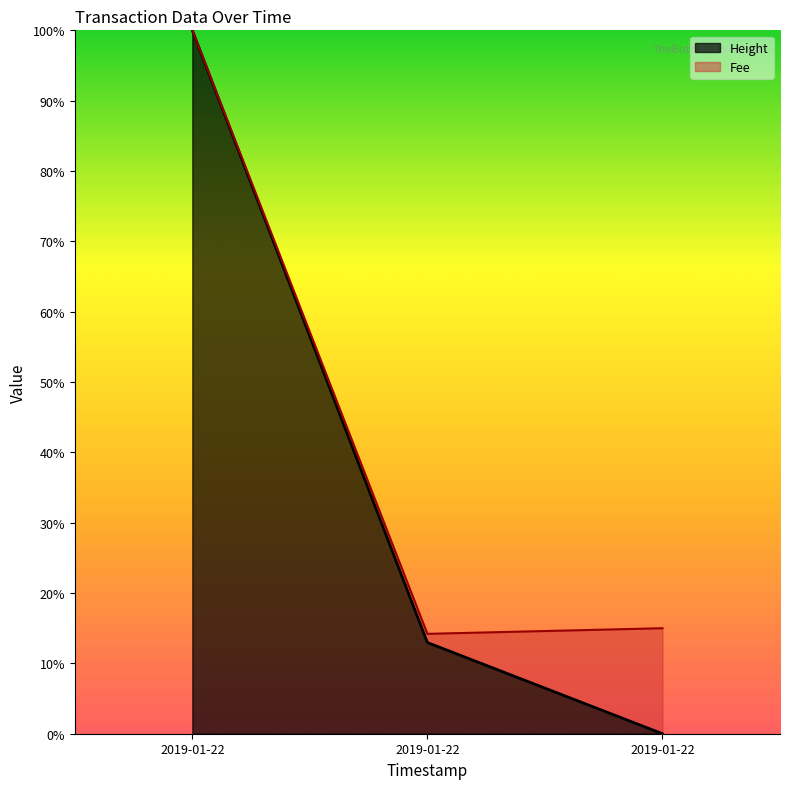

Between 2019-01-22 20:03:53 and 2019-01-22 20:30:46, which is larger?

2019-01-22 20:30:46